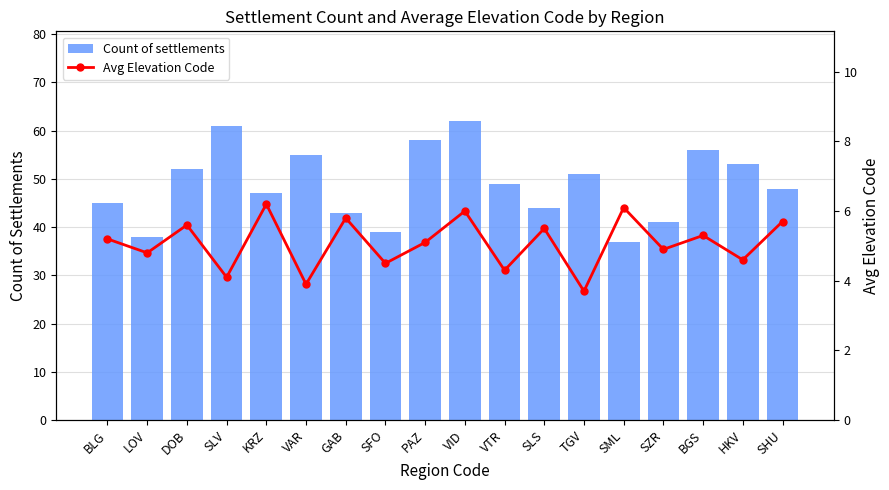

At how many categories does at least one series exceed 42?

14